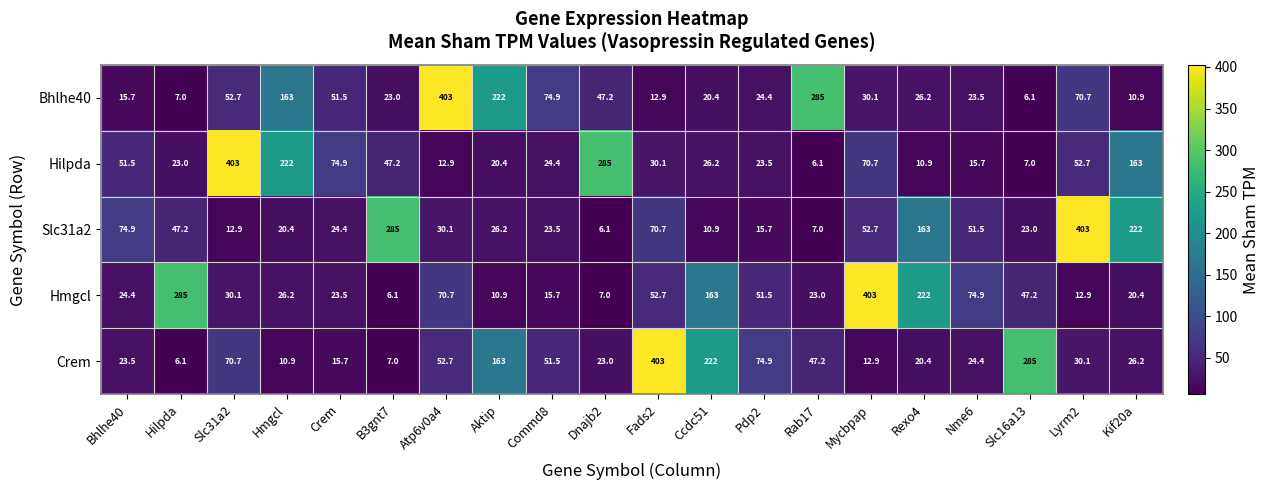

What is the total value across all series at Kif20a?

442.5